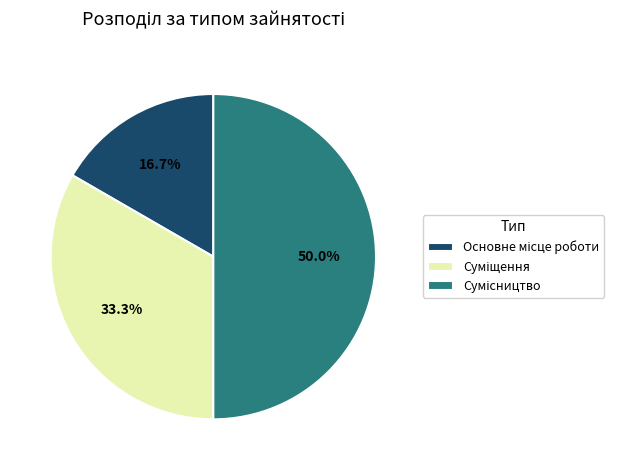

How much of the chart is everything except Суміщення?

66.7%